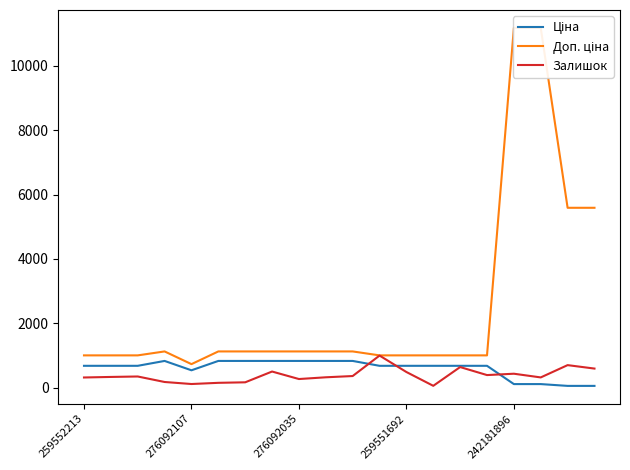

The Залишок series shows 487.0 at 259551692. True or false?

True